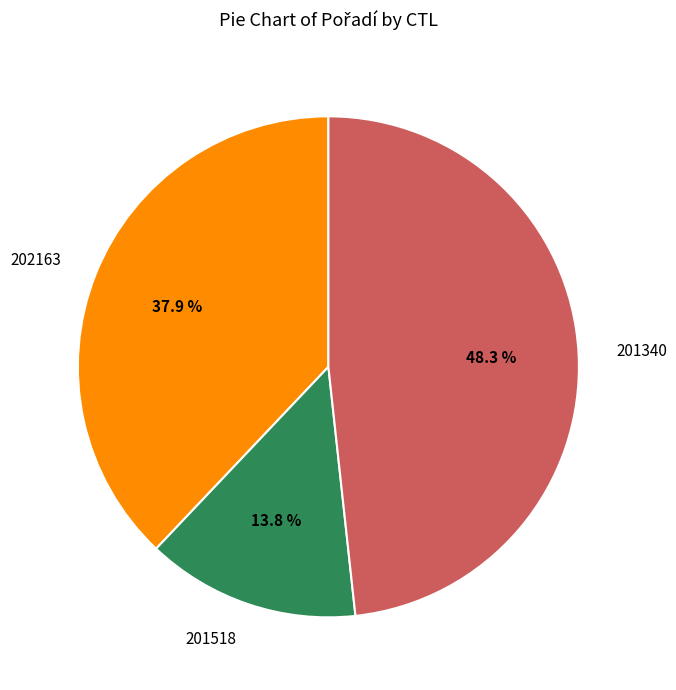

What percentage is the 202163 slice, to the nearest percent?

38%